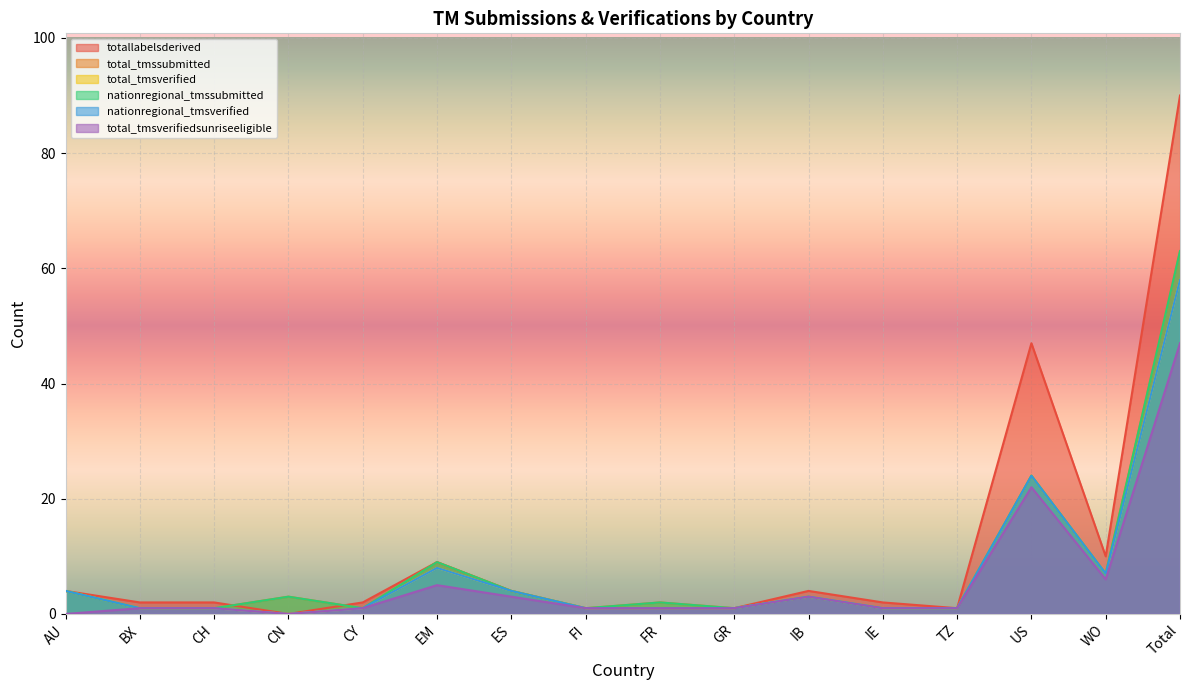

What are all the series names shown in the legend?

totallabelsderived, total_tmssubmitted, total_tmsverified, nationregional_tmssubmitted, nationregional_tmsverified, total_tmsverifiedsunriseeligible